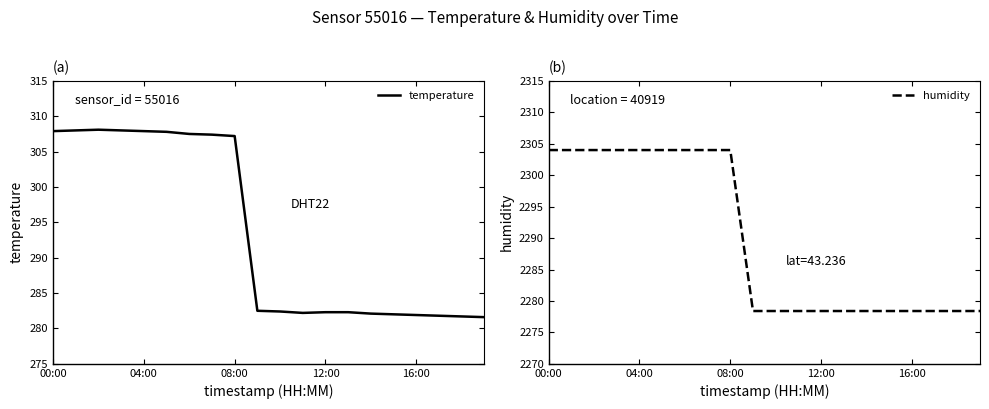

True or false: humidity and temperature cross at least once.

False